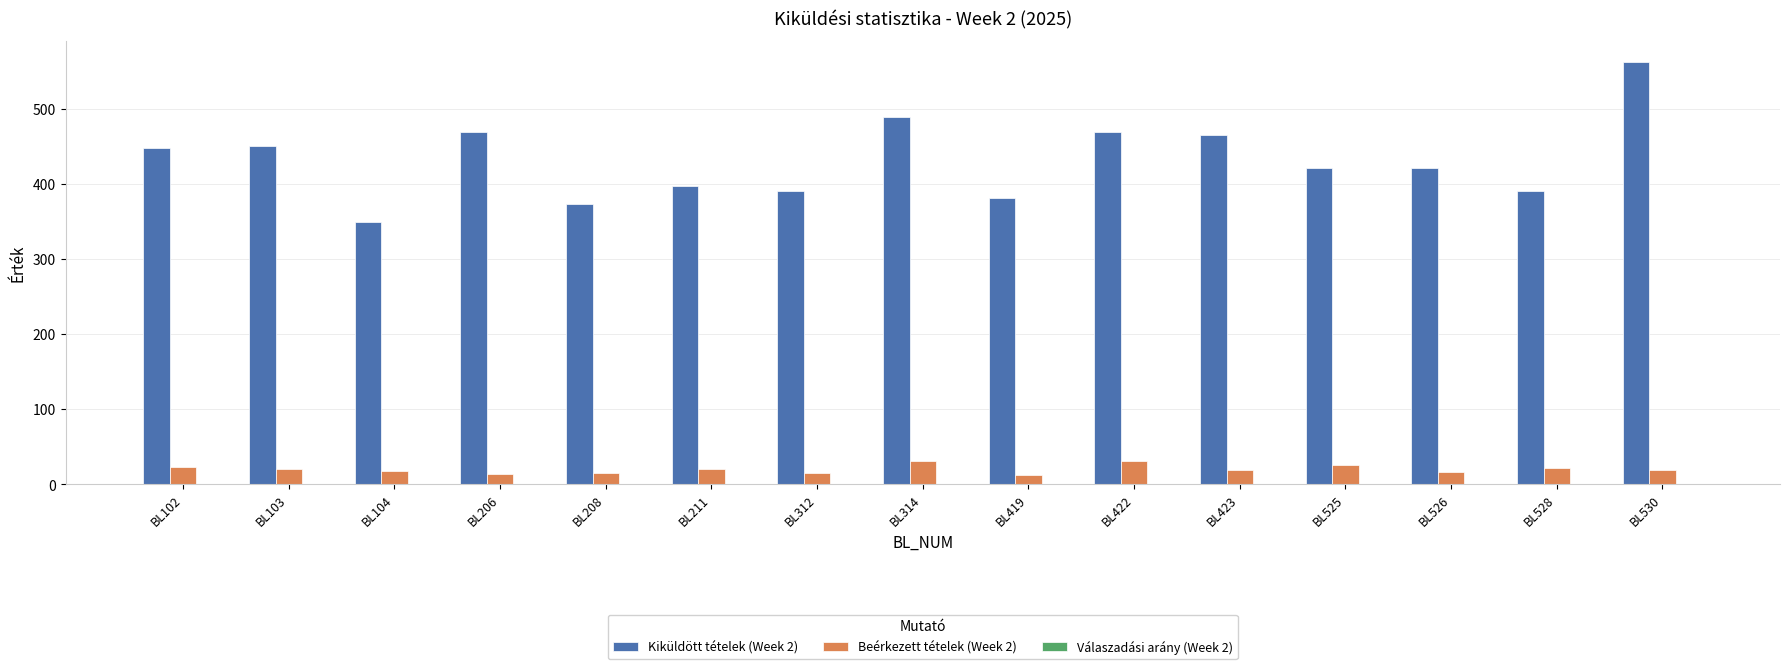

The value of Beérkezett tételek (Week 2) at BL525 is 26.0. True or false?

True